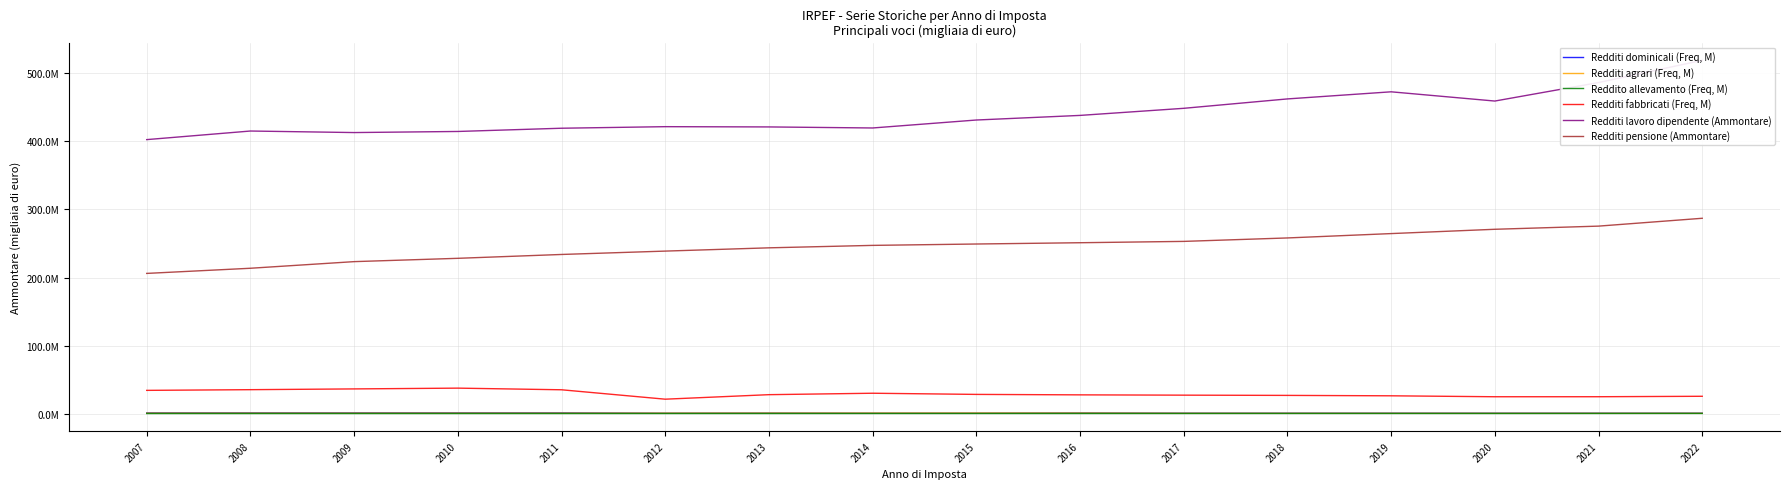

Reading left to right, transcribe all the data shown in this chart.

Redditi dominicali (Freq, M): 2007=1141847.2	2008=1137746.1	2009=1143615.3	2010=1148362.7	2011=1144232.0	2012=598793.2	2013=773278.0	2014=543212.0	2015=588044.0	2016=921783.0	2017=631355.0	2018=631593.0	2019=624418.0	2020=620039.0	2021=615540.0	2022=611046.0
Redditi agrari (Freq, M): 2007=692512.1	2008=688539.4	2009=687900.5	2010=687402.6	2011=677840.0	2012=680808.5	2013=766564.0	2014=773294.0	2015=842118.0	2016=808274.0	2017=498804.0	2018=487359.0	2019=478311.0	2020=466808.0	2021=464802.0	2022=459986.0
Reddito allevamento (Freq, M): 2007=103256.5	2008=108308.4	2009=110476.2	2010=114353.3	2011=123005.0	2012=139211.9	2013=141304.0	2014=154597.0	2015=162734.0	2016=170812.0	2017=182946.0	2018=196047.0	2019=197972.0	2020=165614.0	2021=206683.0	2022=255244.0
Redditi fabbricati (Freq, M): 2007=34138841.5	2008=35152019.4	2009=36269890.3	2010=37415631.7	2011=35000761.0	2012=21171722.6	2013=27810778.0	2014=29915642.0	2015=28204762.0	2016=27531252.0	2017=27095403.0	2018=26743254.0	2019=26142652.0	2020=24755932.0	2021=24786823.0	2022=25446407.0
Redditi lavoro dipendente (Ammontare): 2007=402655800.6	2008=415277903.1	2009=413021462.4	2010=414624440.0	2011=419383885.0	2012=421676591.0	2013=421295618.0	2014=419757936.0	2015=431456166.0	2016=438230847.0	2017=448654407.0	2018=462460643.0	2019=472907120.0	2020=459335494.0	2021=486509387.0	2022=519200666.0
Redditi pensione (Ammontare): 2007=206024343.5	2008=213594559.8	2009=223324142.7	2010=228200053.9	2011=233863552.0	2012=238810185.7	2013=243617069.0	2014=247211969.0	2015=249226307.0	2016=251116116.0	2017=253073382.0	2018=258138456.0	2019=264544593.0	2020=270874518.0	2021=275515573.0	2022=287046713.0